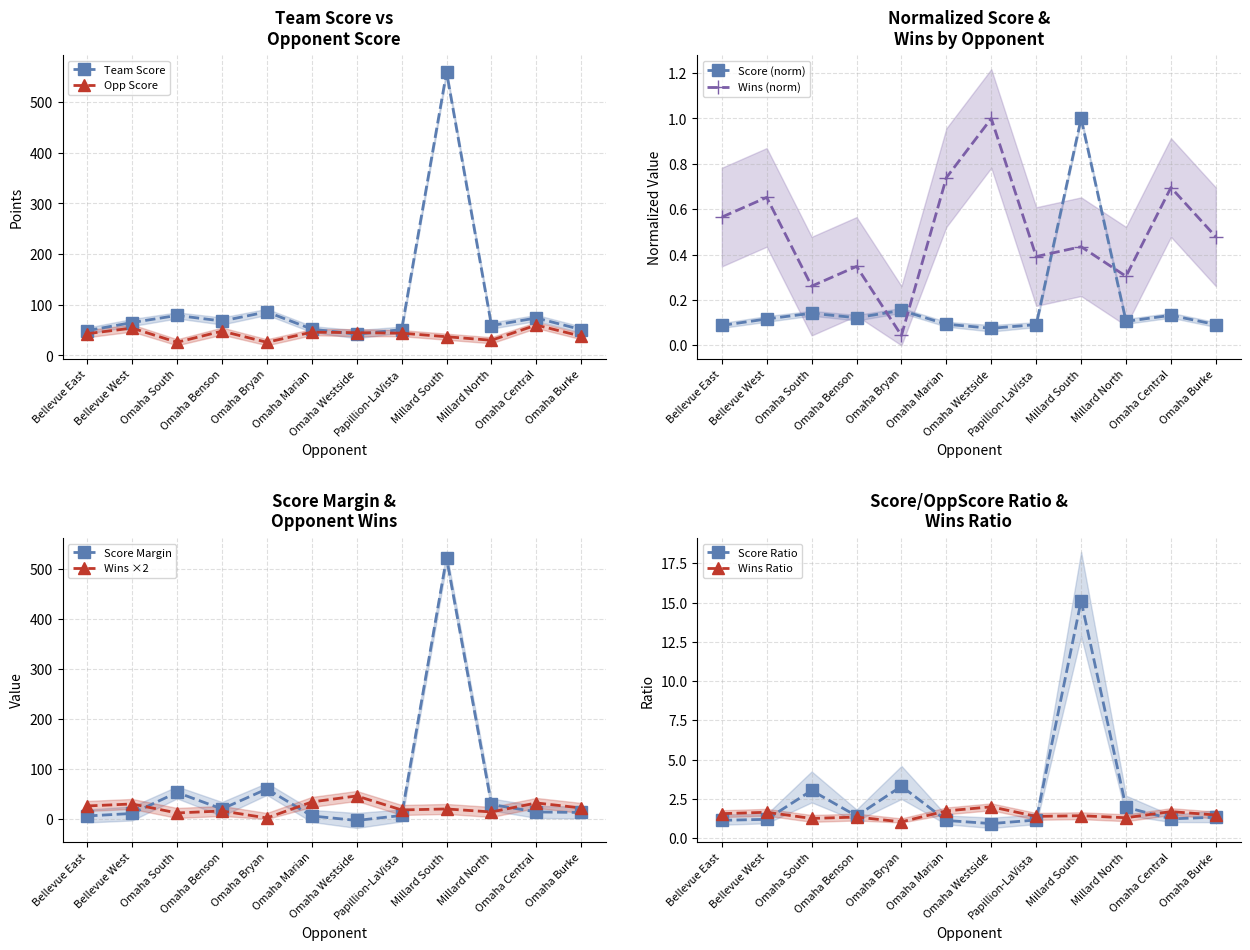

What is the difference between the maximum and minimum values in the Wins series?

1.0